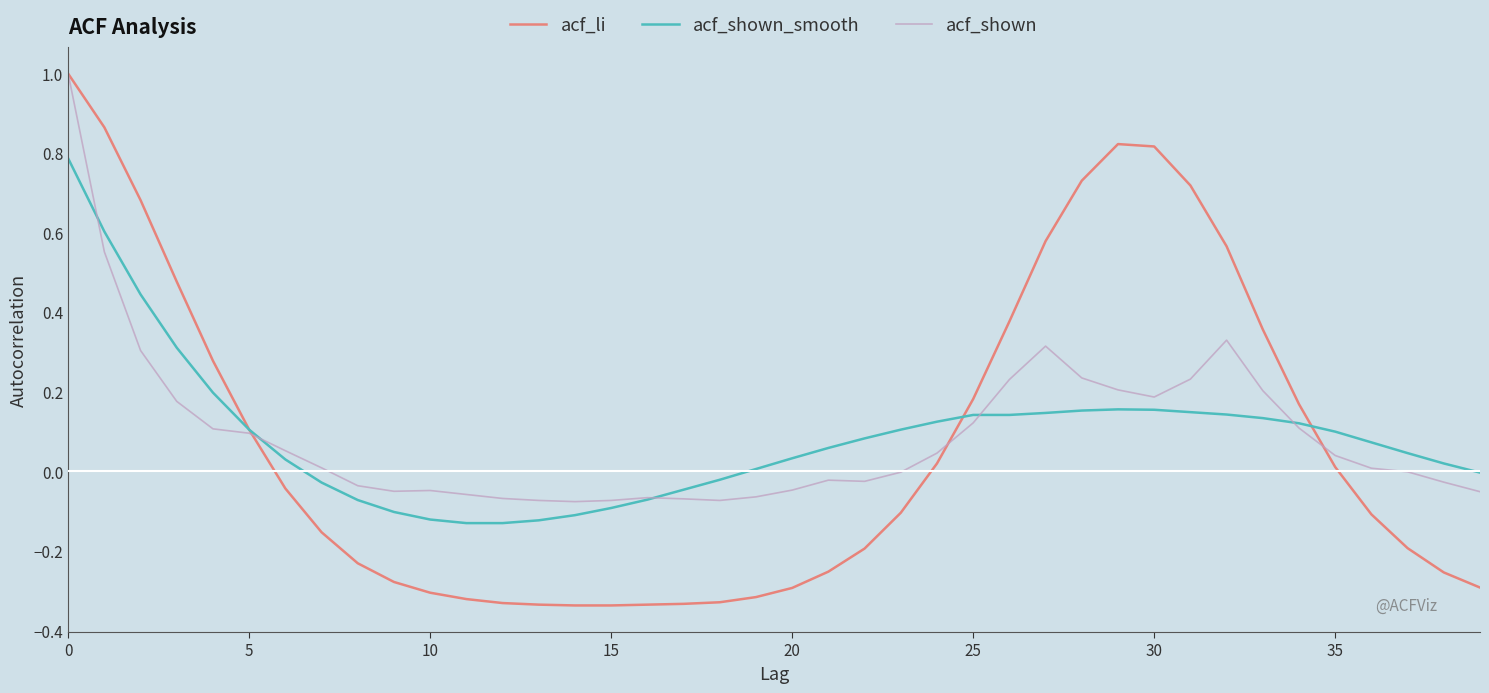

Which series has the widest spread of values?

acf_li